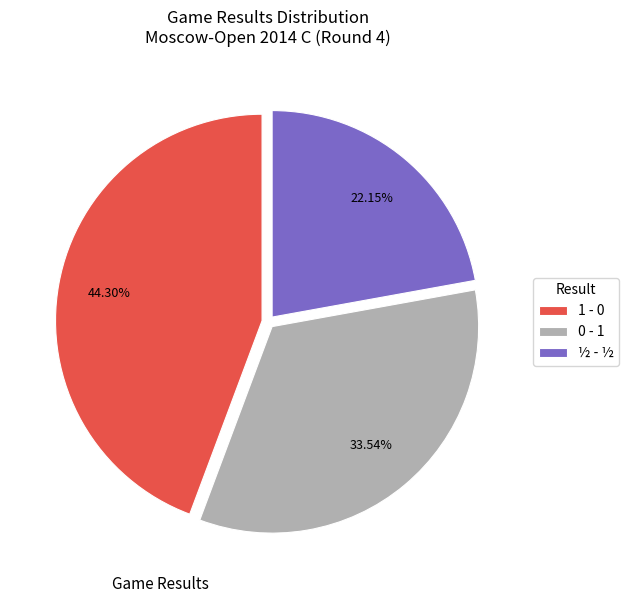

Rank the categories by value from lowest to highest.

½ - ½, 0 - 1, 1 - 0